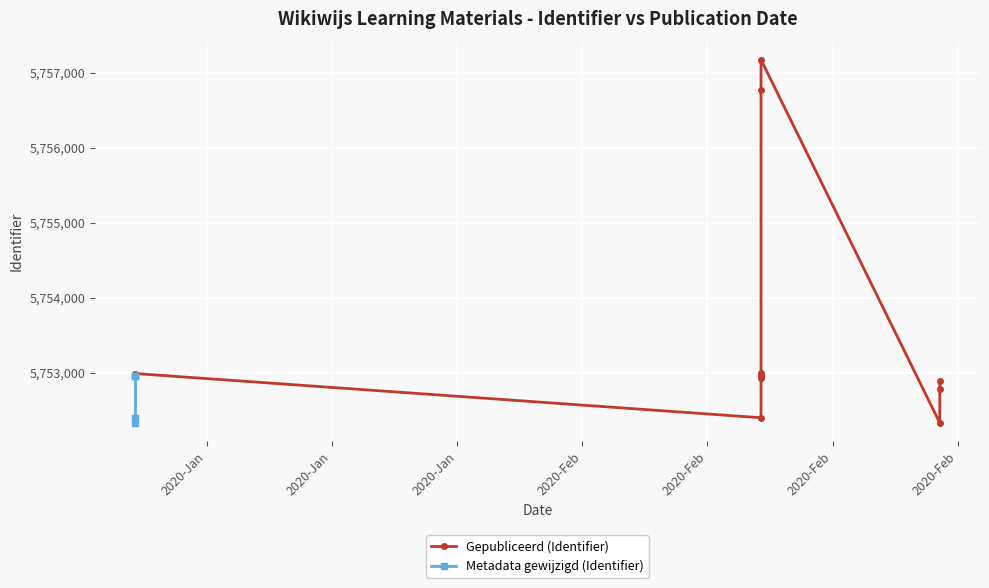

True or false: Gepubliceerd and Metadata gewijzigd cross at least once.

False